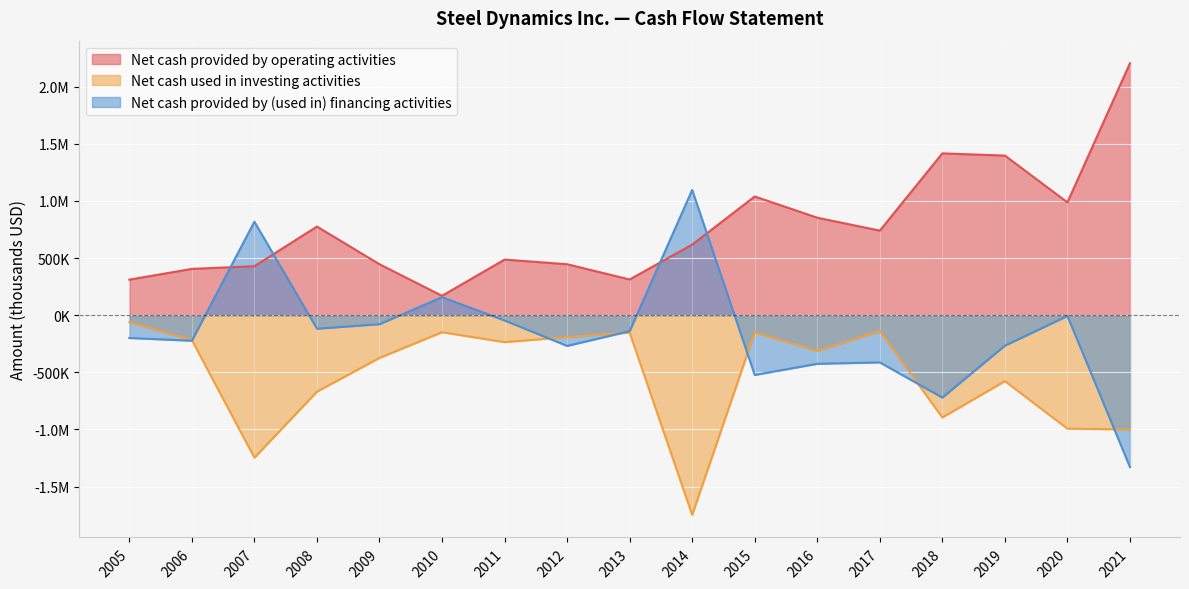

What is the average value of the Net cash used in investing activities series?

-536008